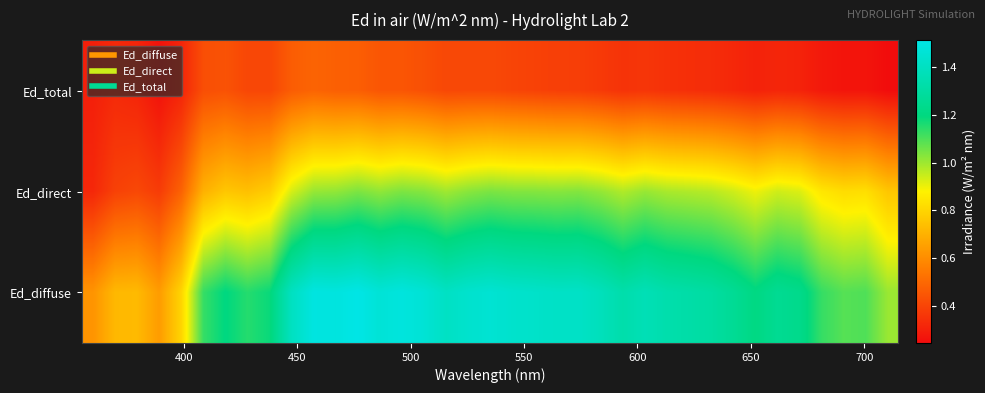

How many categories are shown in the chart?

37